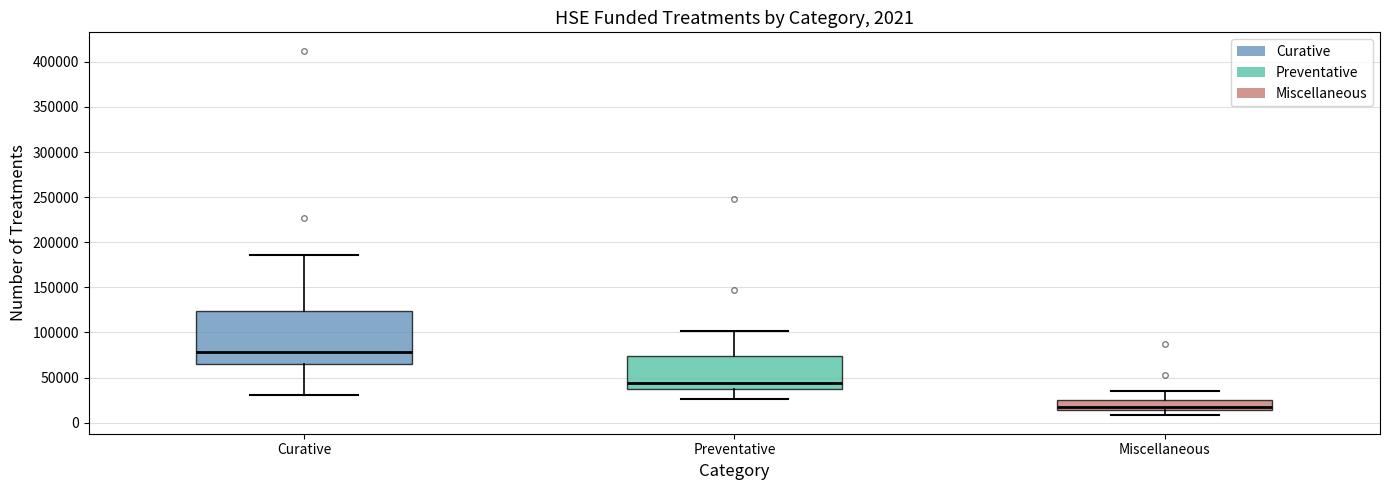

Which box is the tallest, from its lower edge to its upper edge?

Curative